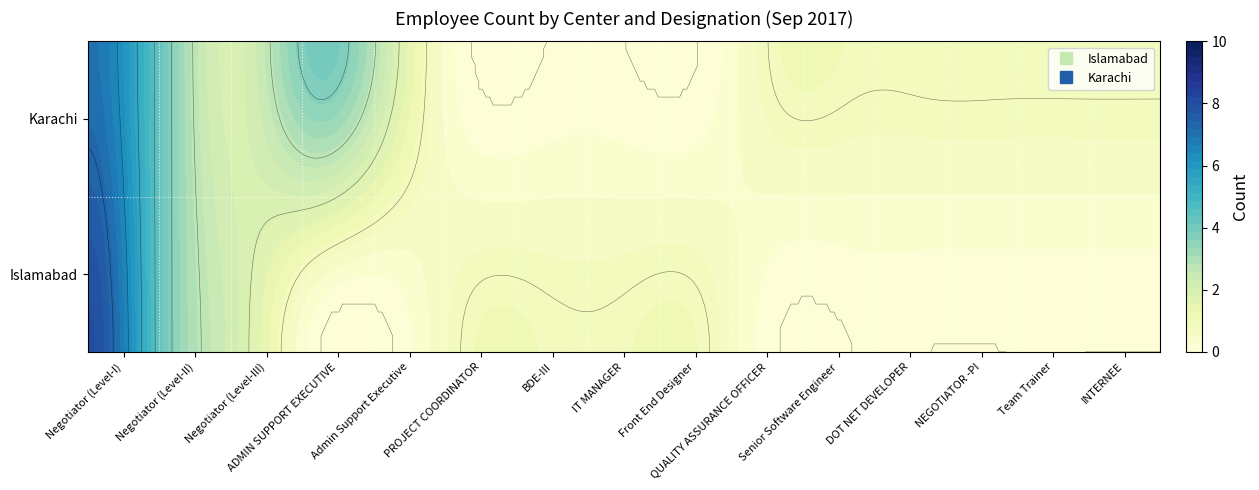

At ADMIN SUPPORT EXECUTIVE, list the series in order from largest to smallest.

Karachi, Islamabad